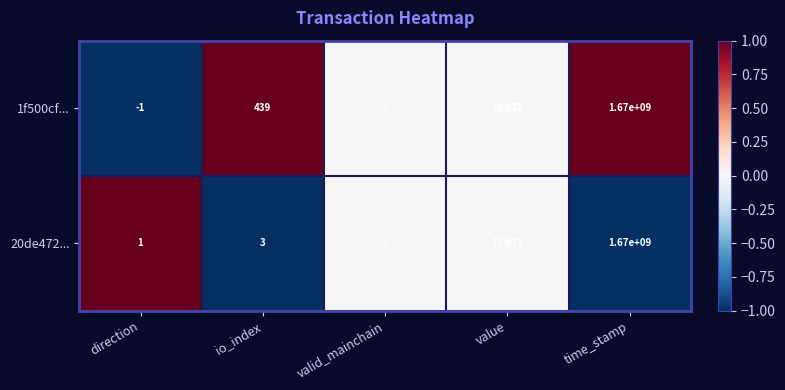

Which series has the widest spread of values?

1f500cf...